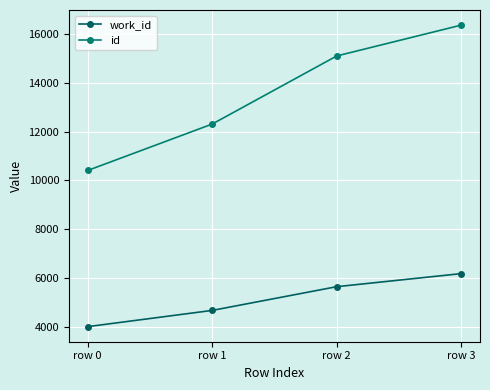

Which label corresponds to the largest value in the chart?

row 3